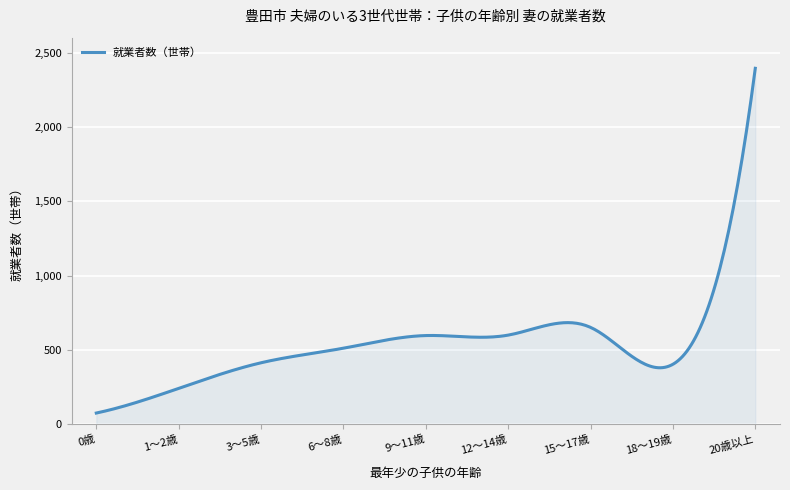

What is the difference between the maximum and minimum values?

2318.0